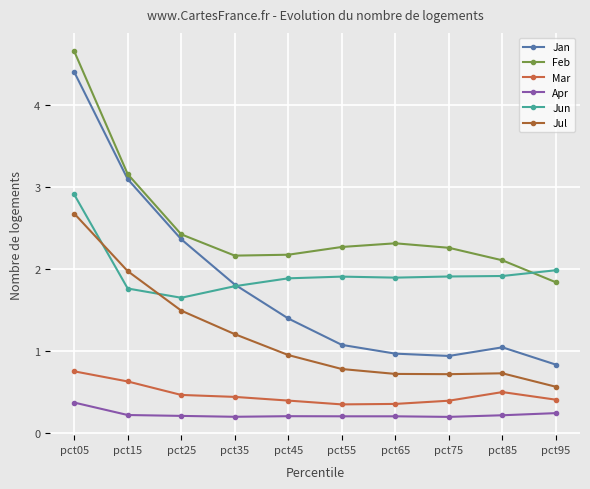

What is the difference between the maximum and minimum values in the Jun series?

1.3